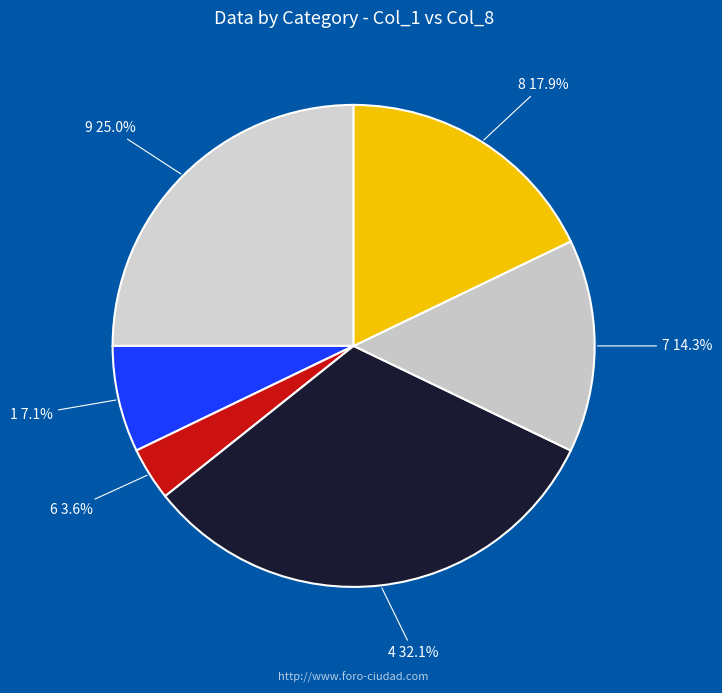

Which slice is the largest?

4